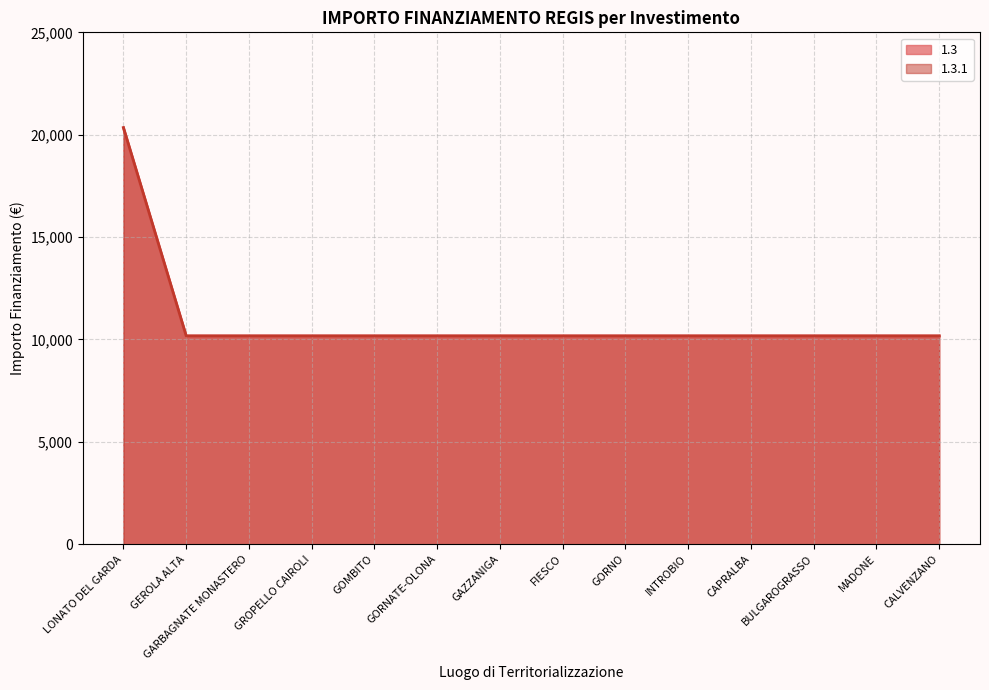

How many distinct data groups are displayed?

2